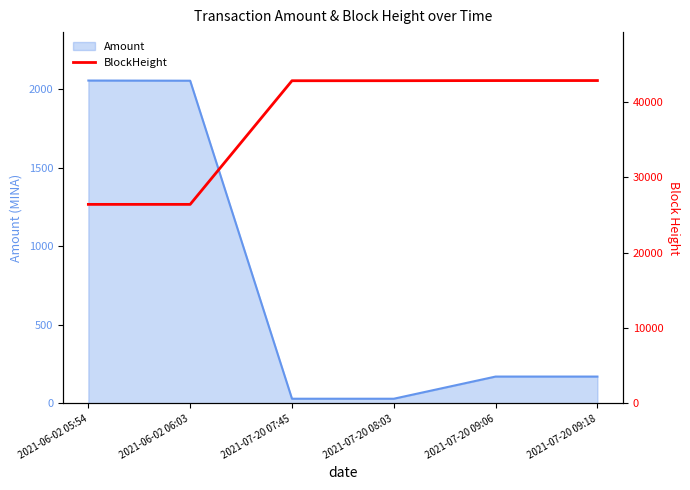

True or false: there are more than 1 points higher than both neighbors.

False